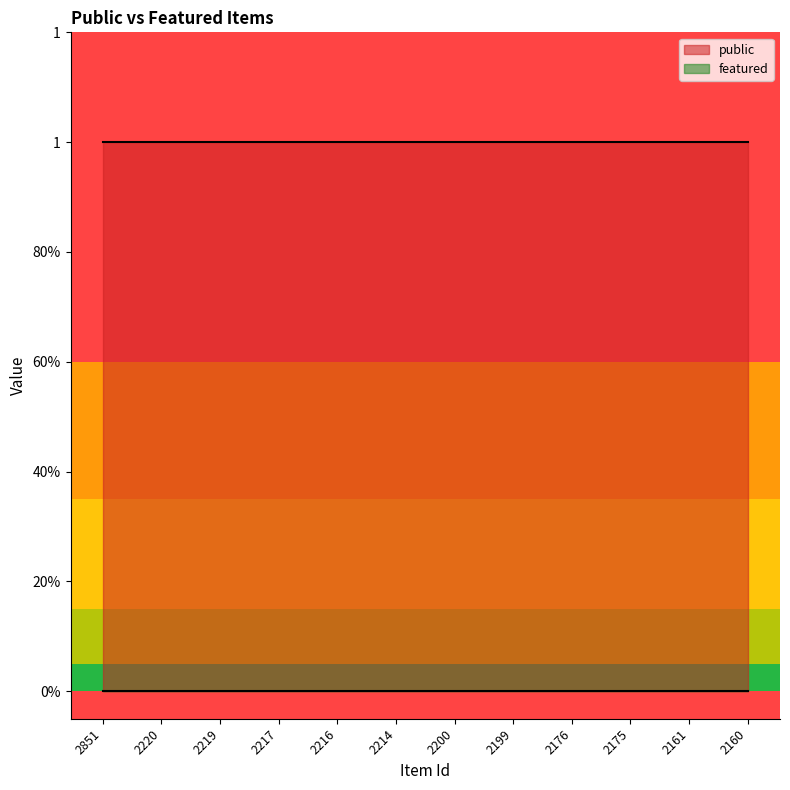

The public series shows 1 at 2219. True or false?

True